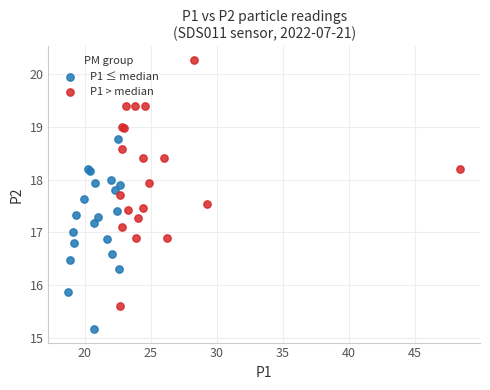

Which series contains the lowest Y value?

P1 ≤ median